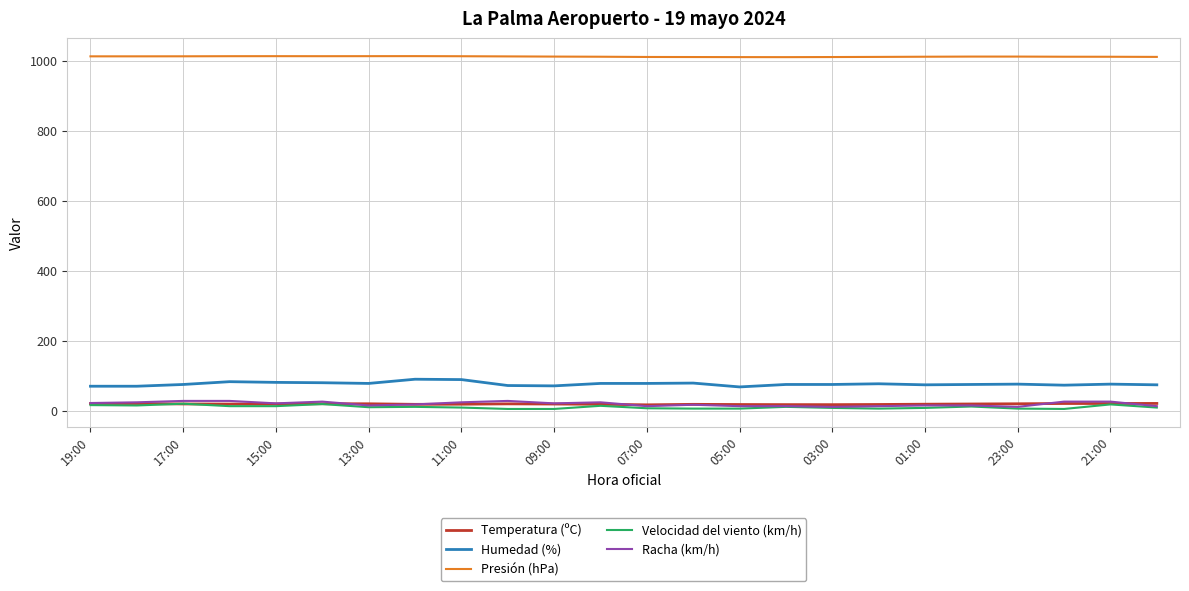

What is the greatest value displayed?

1013.8